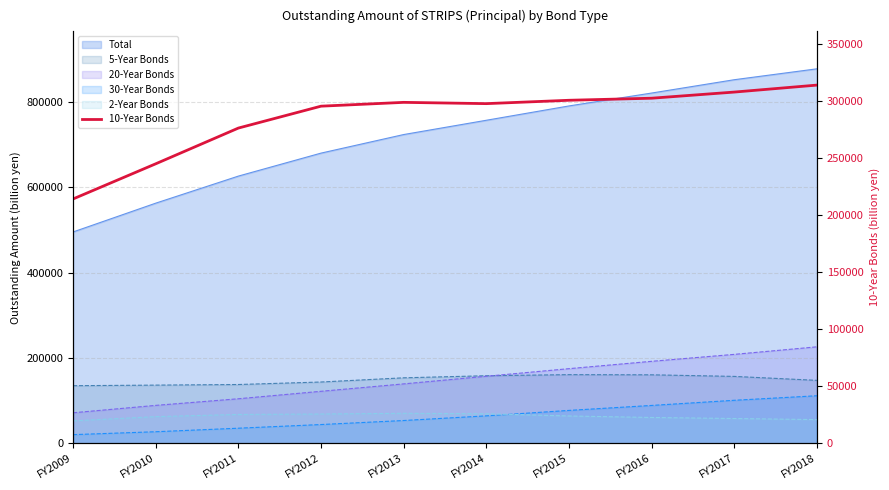

What is the value of the 5th point from the left?

299174.5